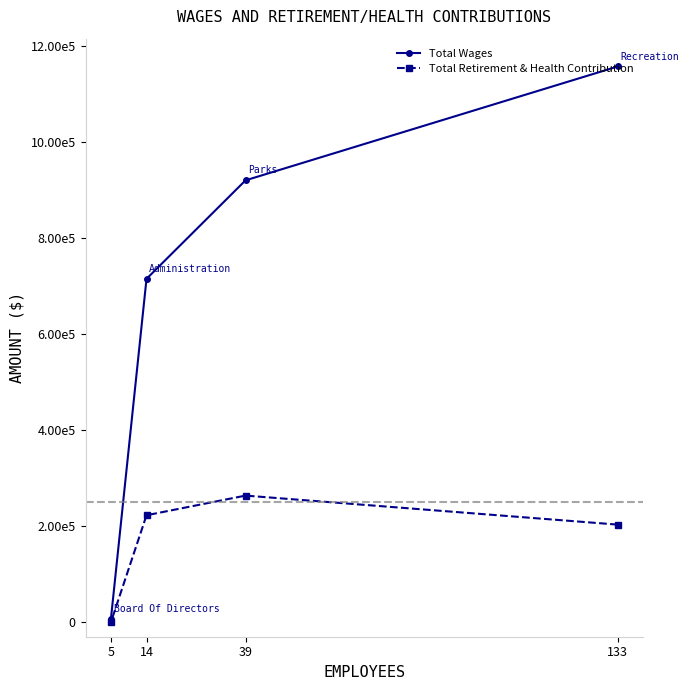

At which label is Total Retirement & Health Contribution closest to 131808?

133